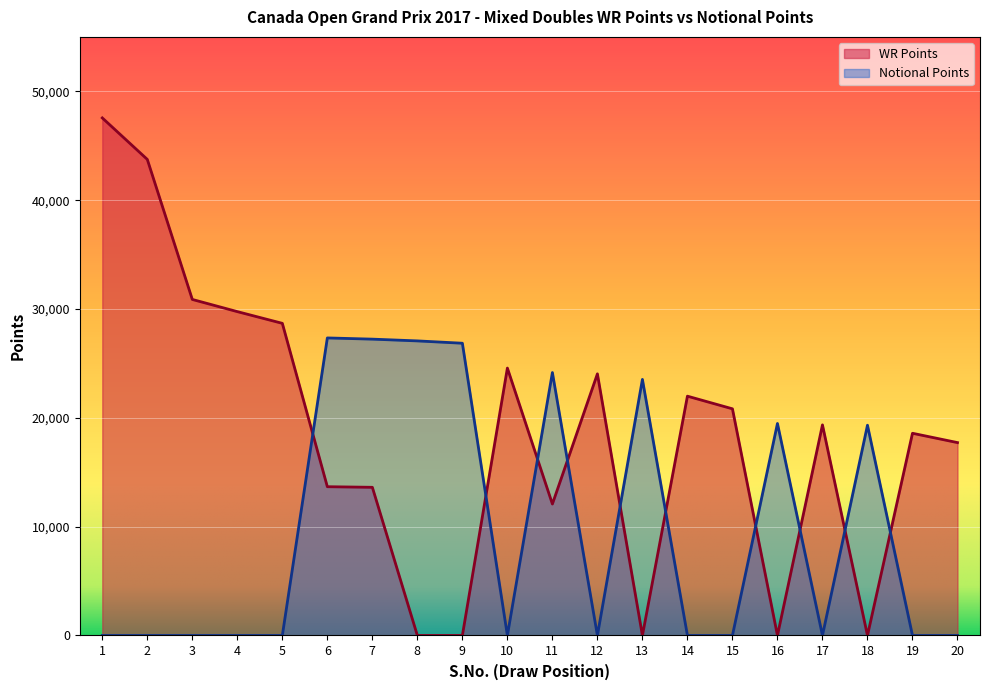

True or false: Notional Points and WR Points cross at least once.

True